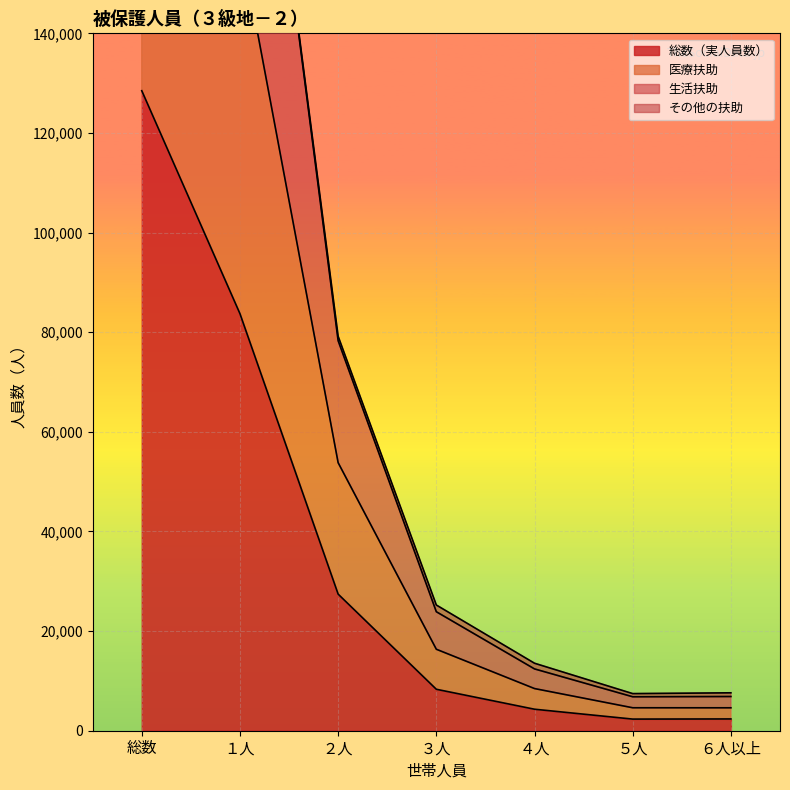

True or false: 総数（実人員数） has a value of 49507 at 総数.

False